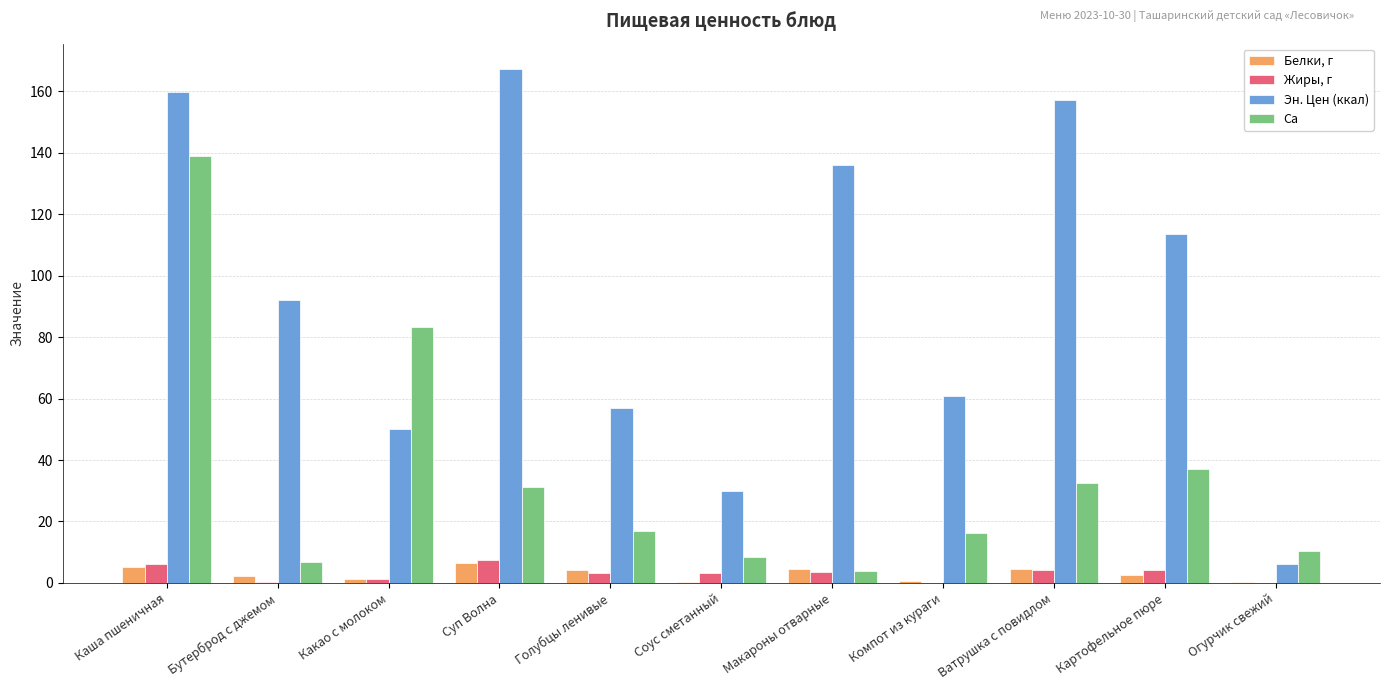

At which category is the sum across all series the highest?

Каша пшеничная